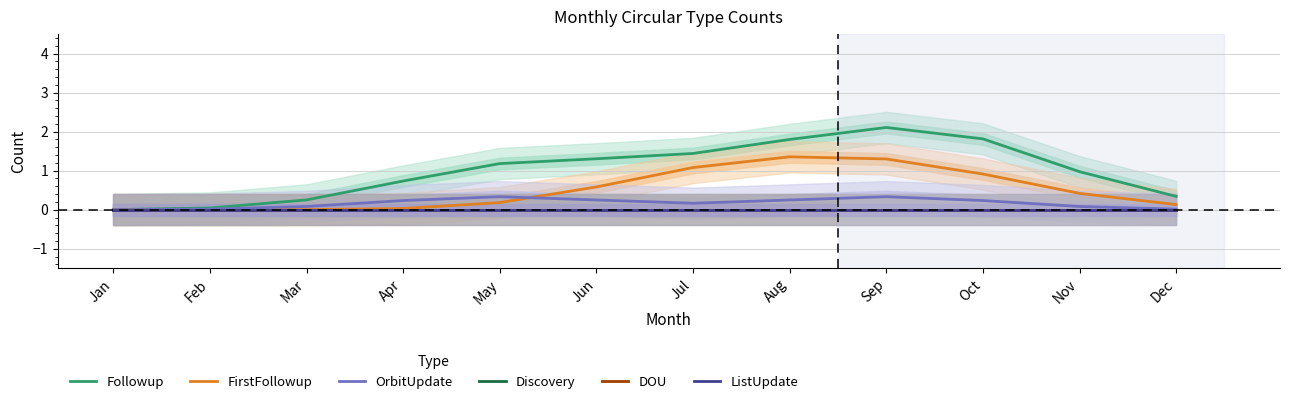

What is the difference between the highest and lowest values at Apr?

0.7